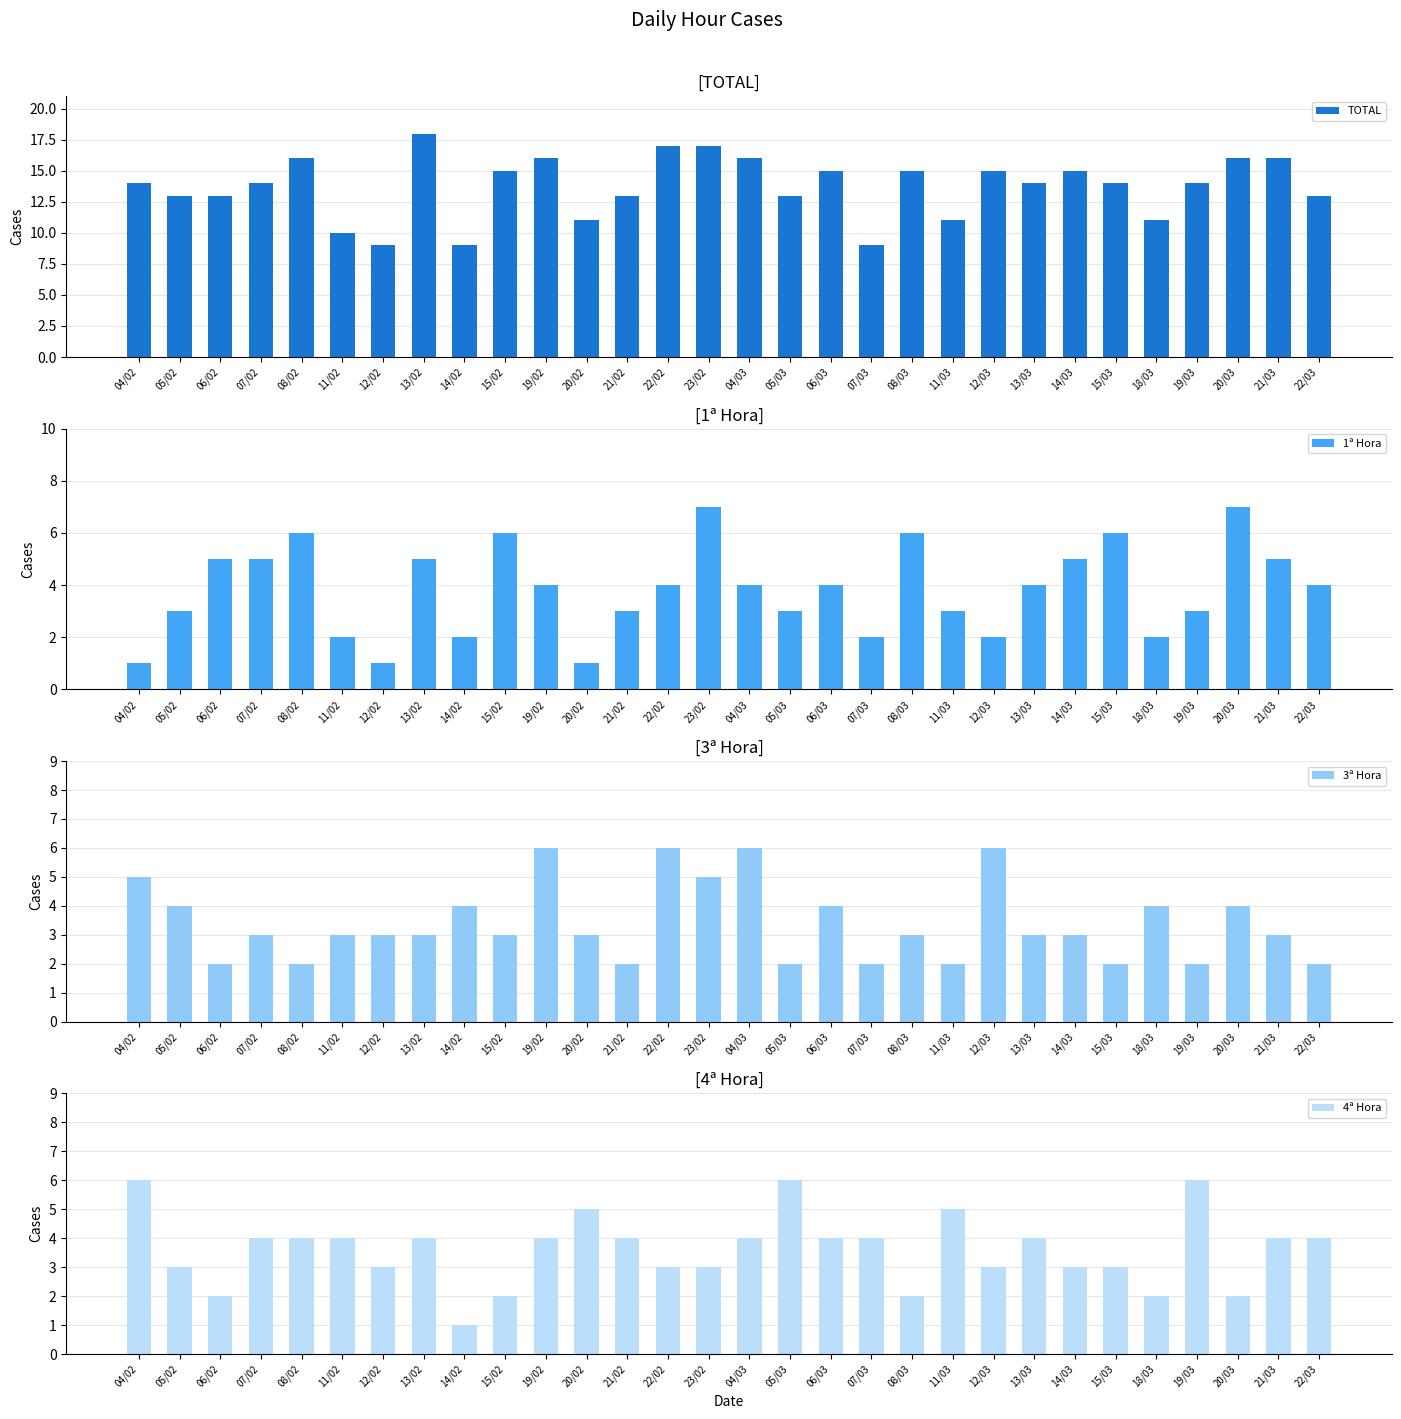

What is the label of the 13th bar from the right?

06/03